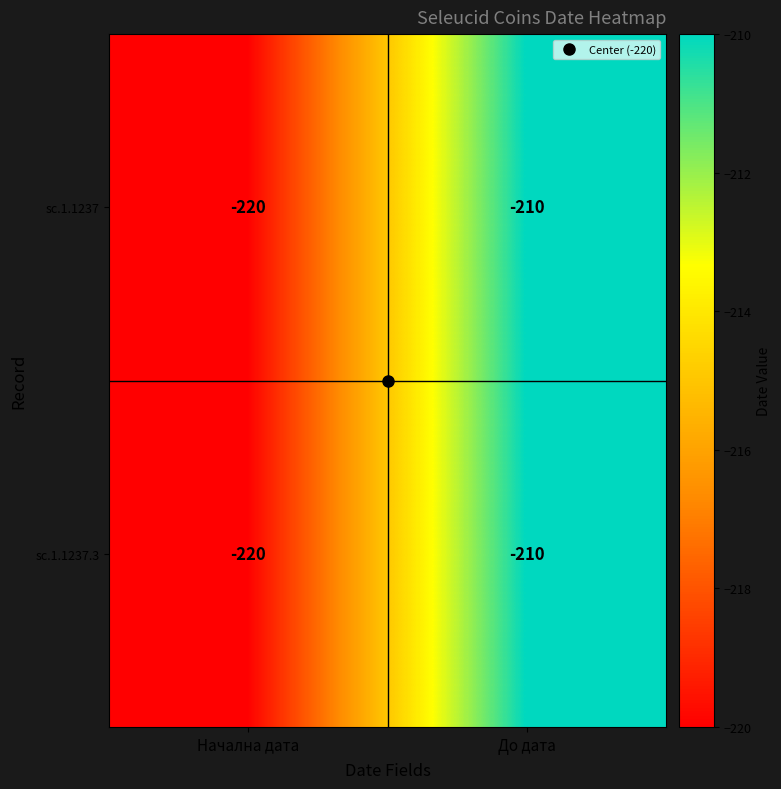

What is the average value of the sc.1.1237 series?

-215